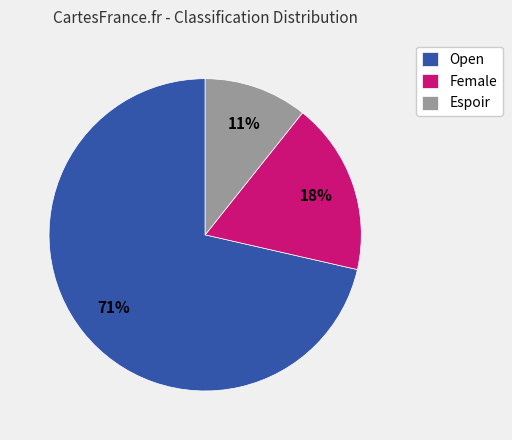

Does Espoir account for over 50% of the chart?

No